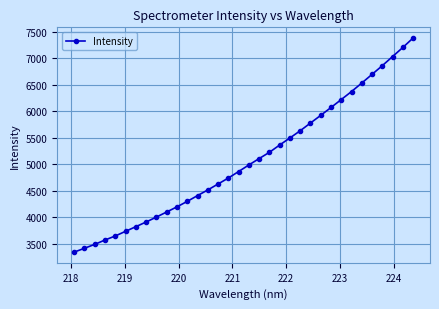

What is the minimum value shown in the chart?

3344.2